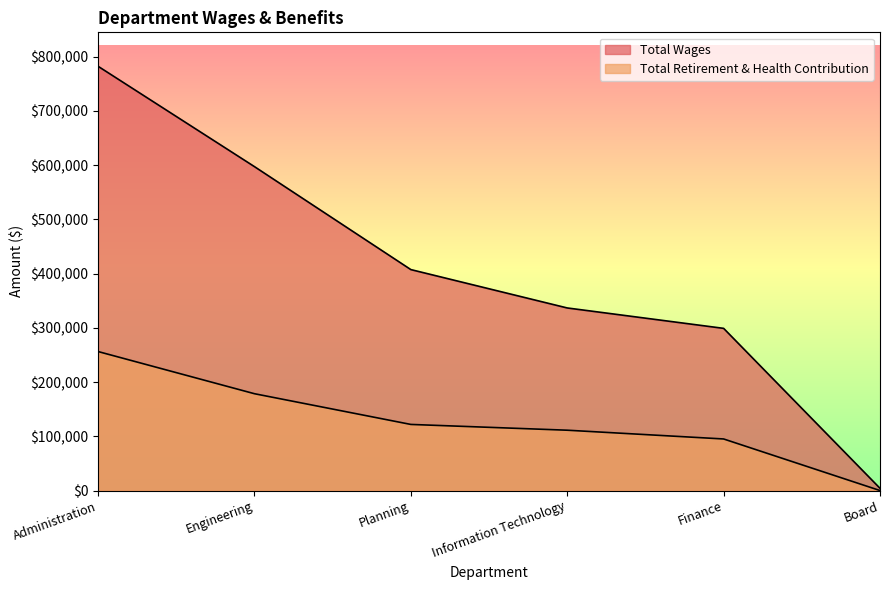

What are all the series names shown in the legend?

Total Wages, Total Retirement & Health Contribution